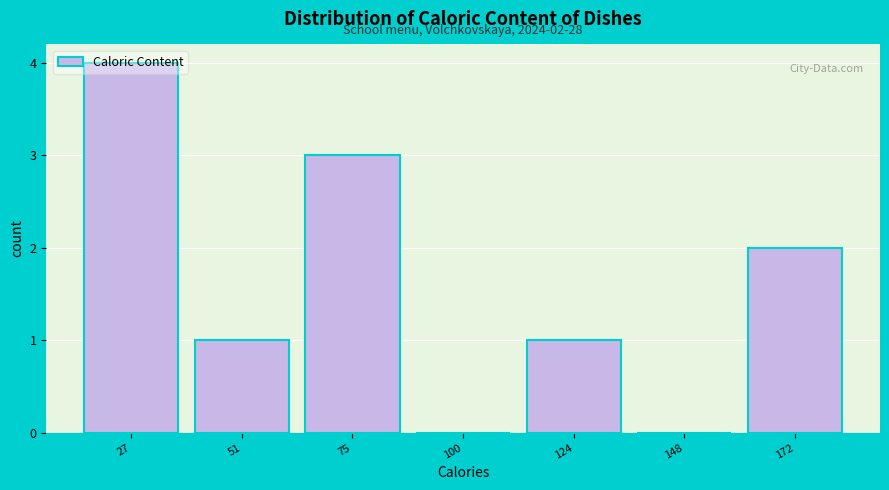

The chart shows a value of 1 at 172. True or false?

False